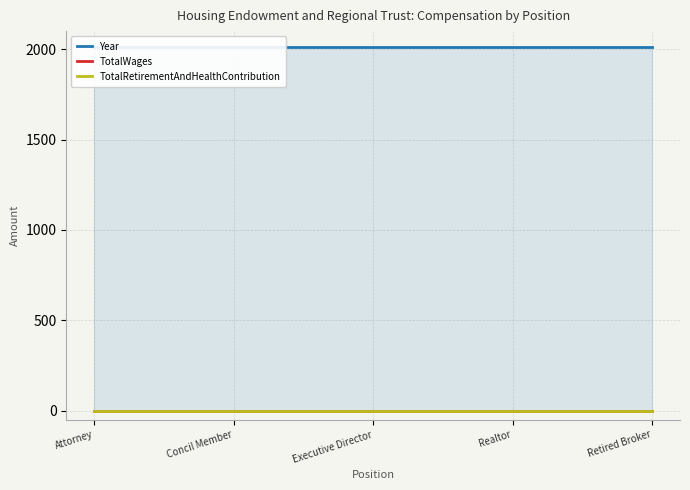

At which label does TotalWages reach its minimum?

Attorney